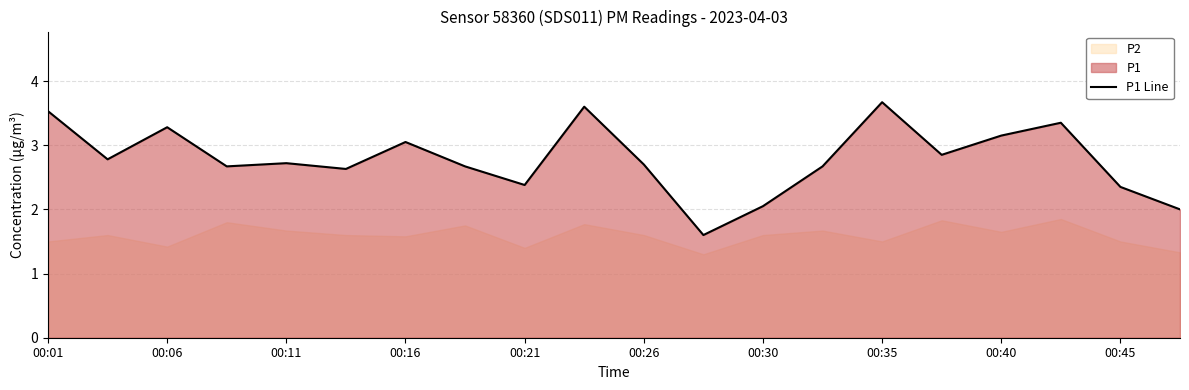

How many categories are shown in the chart?

20